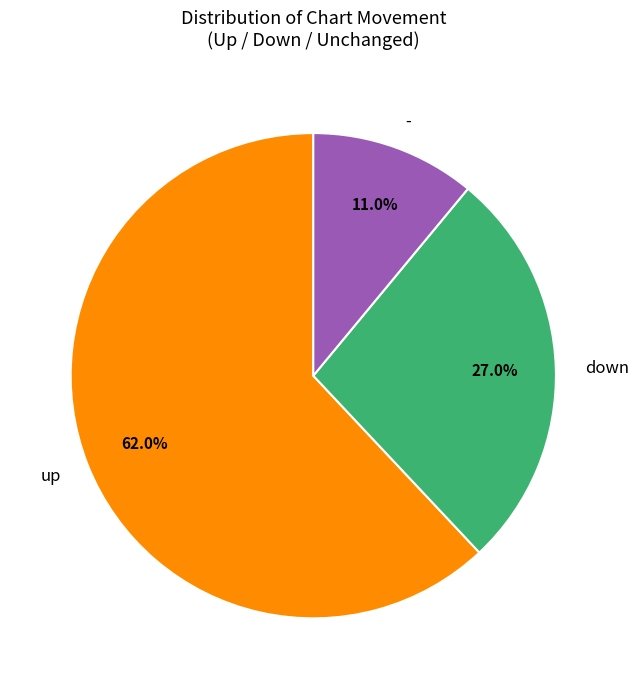

Combined, do down and - account for over 50%?

No